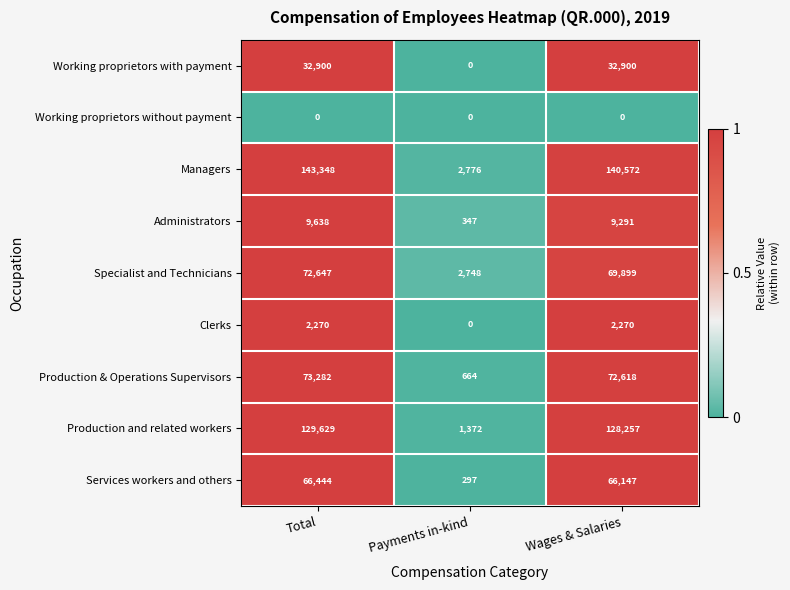

Between Payments in-kind and Wages & Salaries, which series saw the biggest shift?

Managers